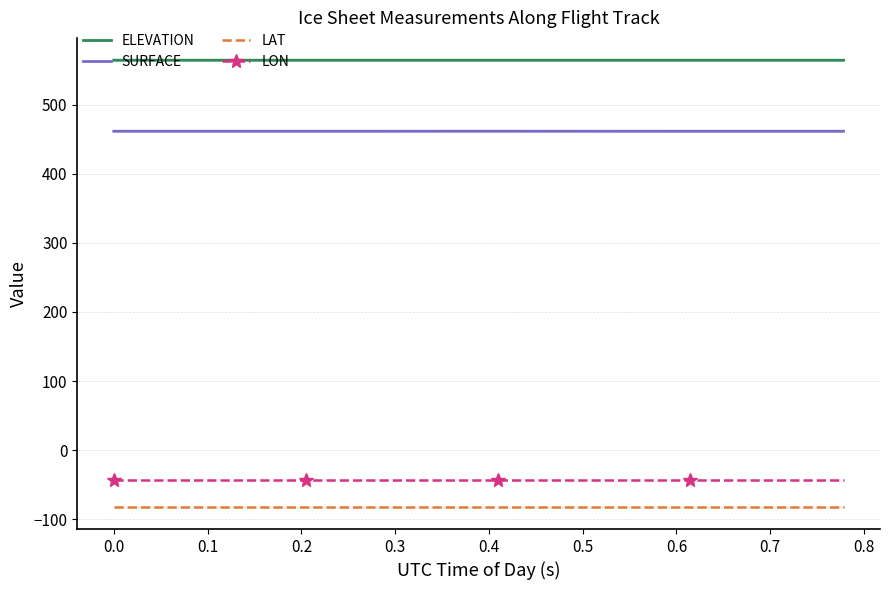

True or false: LON and SURFACE cross at least once.

False